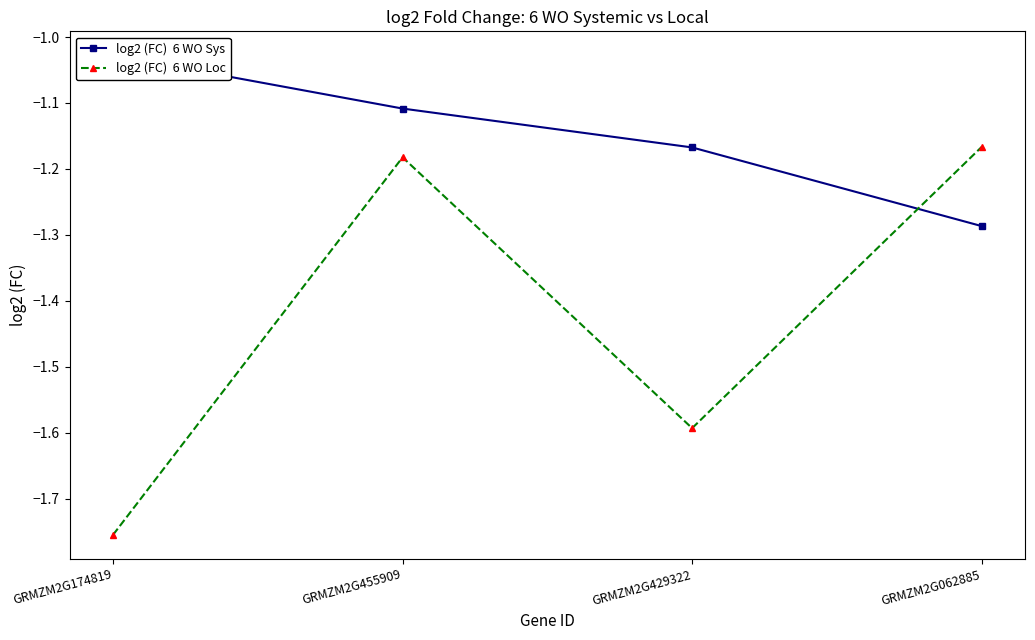

Reading right to left, what are all the values shown in this chart?

log2 (FC)  6 WO Sys: -1.3	-1.2	-1.1	-1.0
log2 (FC)  6 WO Loc: -1.2	-1.6	-1.2	-1.8